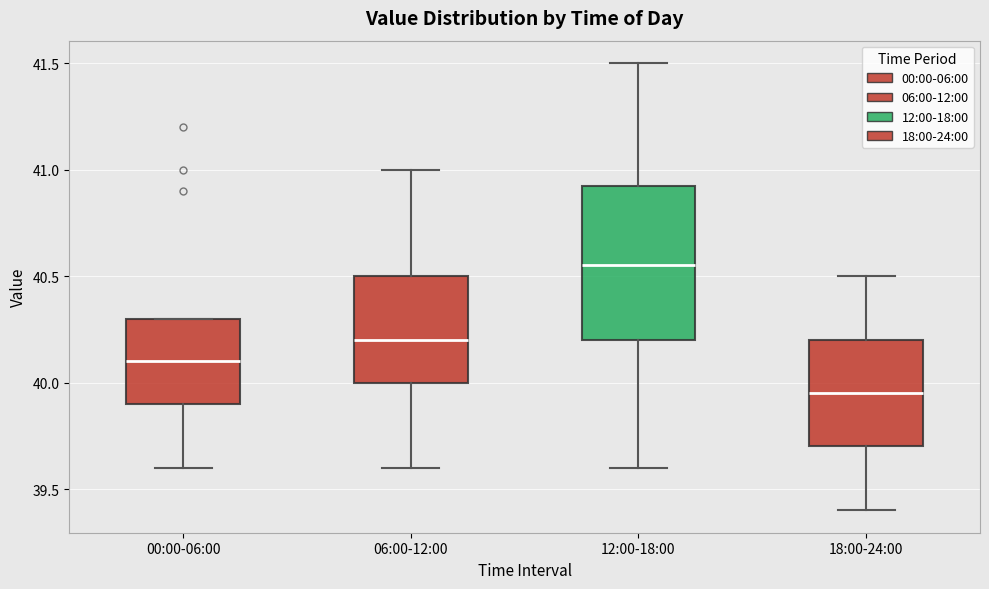

Reading left to right, read every box against the y-axis: the position of its median line, the range the box covers, and the ends of its whiskers. The values are not printed on the chart, so give them approximately, as read against the axis.

00:00-06:00: median 40.10, box 39.90 to 40.30, whiskers 39.60 to 40.30
06:00-12:00: median 40.20, box 40.00 to 40.50, whiskers 39.60 to 41.00
12:00-18:00: median 40.55, box 40.20 to 40.95, whiskers 39.60 to 41.50
18:00-24:00: median 39.95, box 39.70 to 40.20, whiskers 39.40 to 40.50